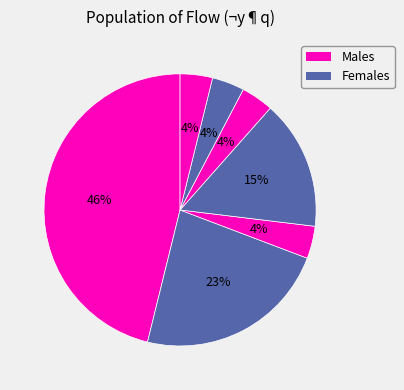

How many slices are in this pie chart?

7